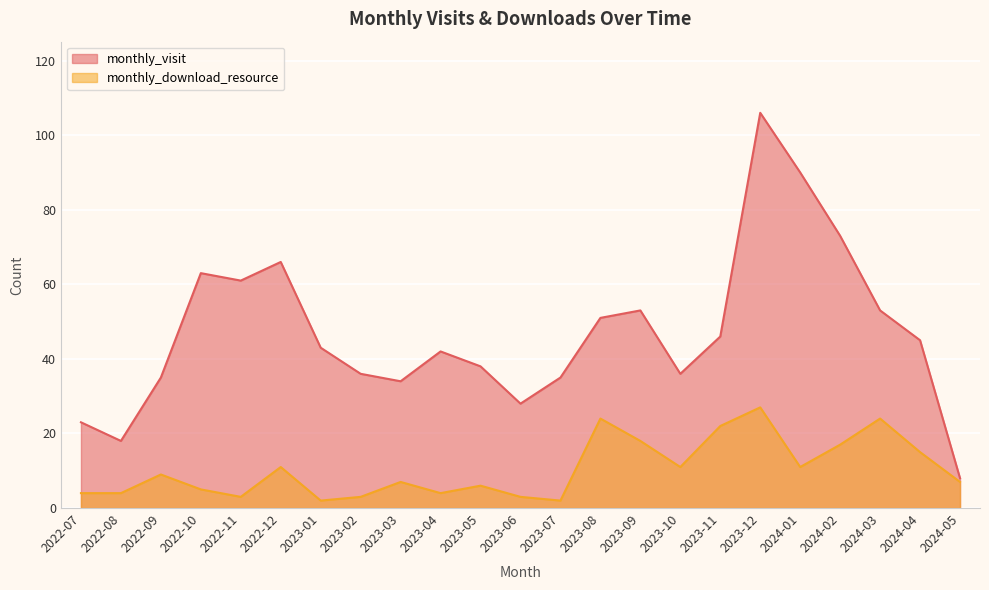

True or false: monthly_download_resource and monthly_visit cross at least once.

False